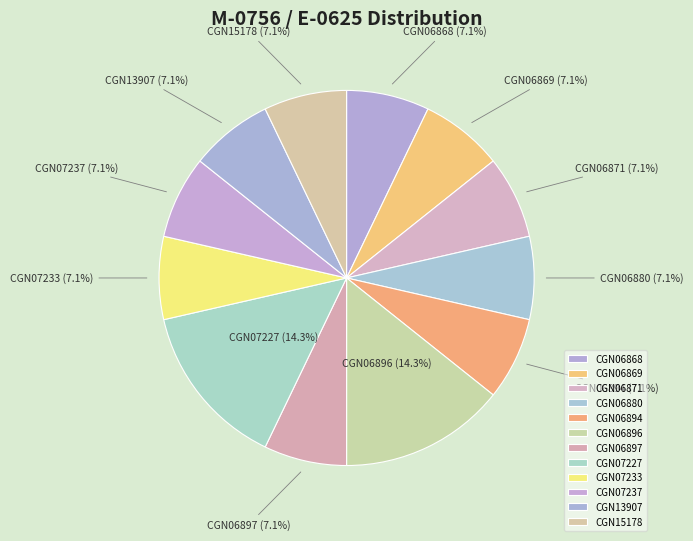

What percentage is the CGN06868 slice, to the nearest percent?

7%